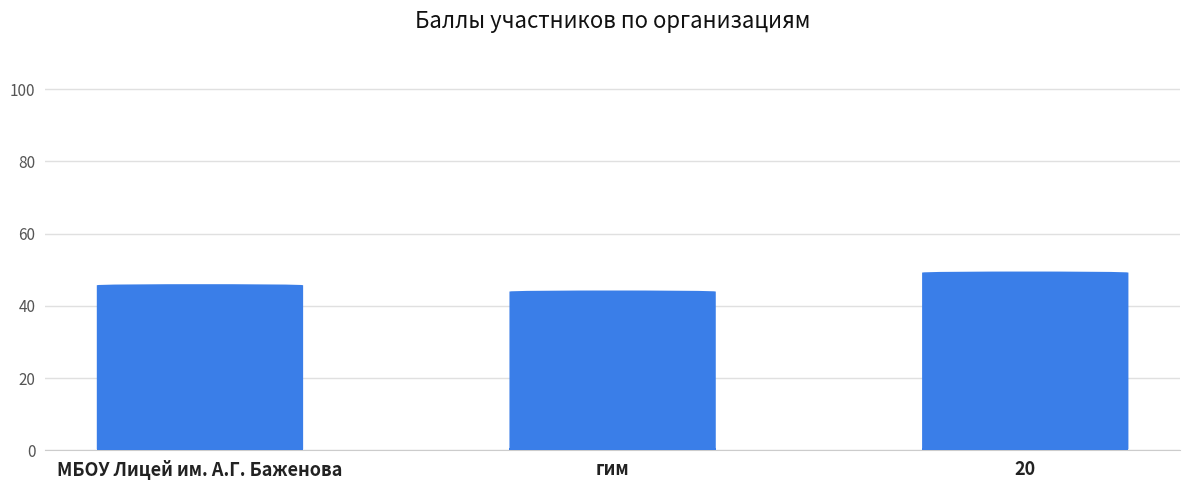

What is the ratio of the value at гим to the value at МБОУ Лицей им. А.Г. Баженова?

1.0